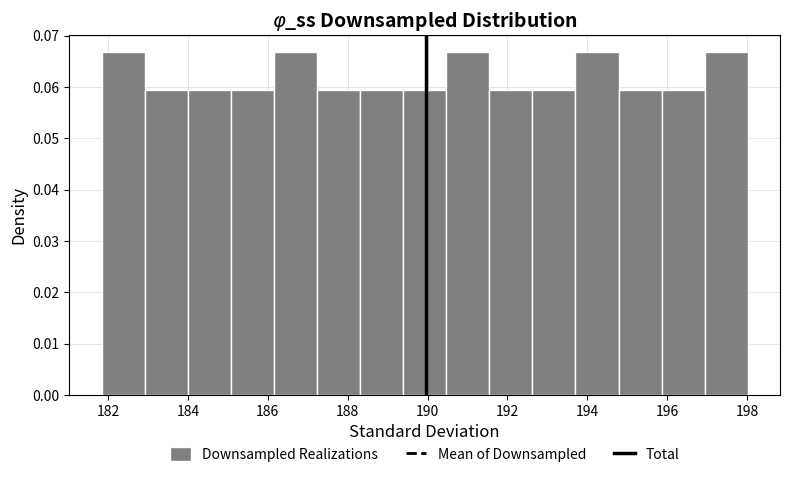

What is the height of the bar covering 191.6 to 192.6 on the x-axis? Neither the bar edges nor the heights are printed on the chart, so give them approximately, as read against the axes.

0.059